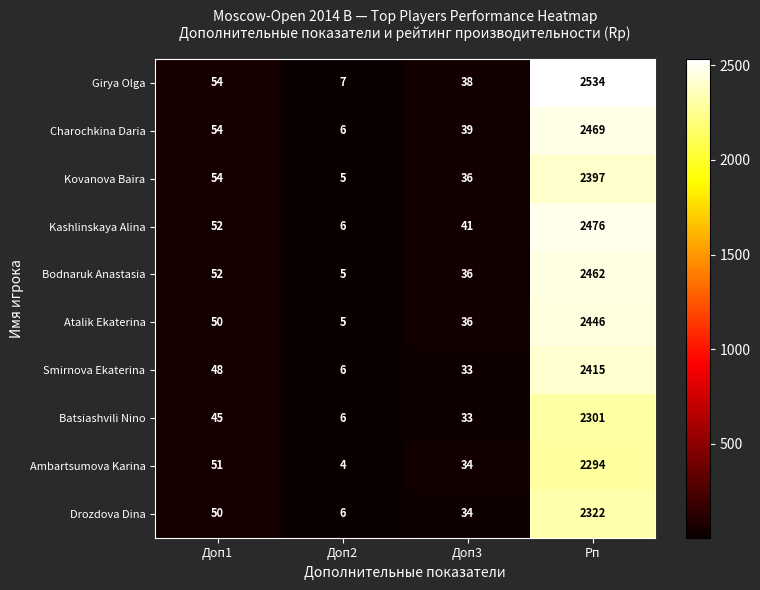

Is it true that Ambartsumova Karina equals 916 at Рп?

False